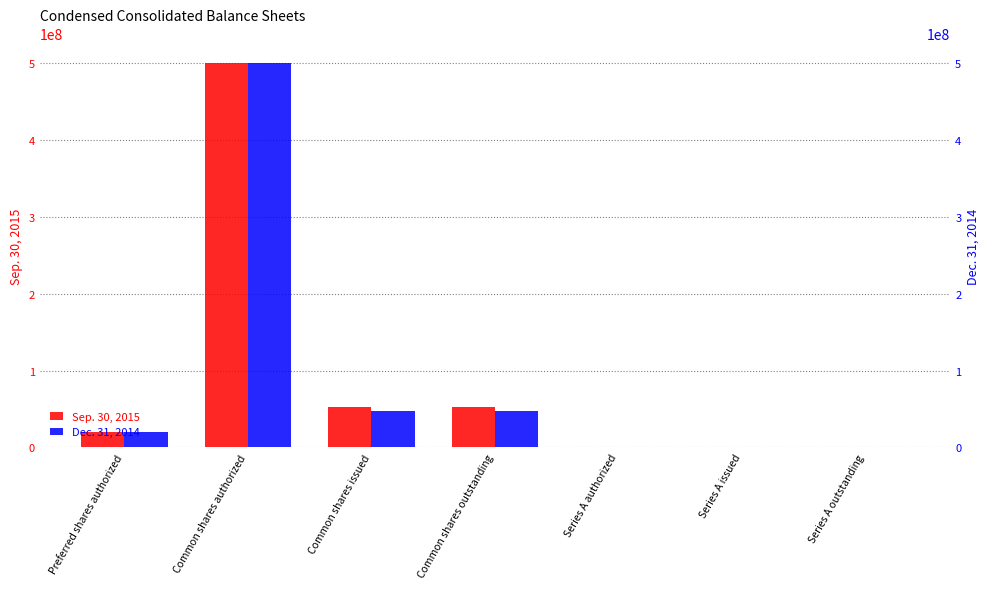

Which series has the largest range (max minus min)?

Dec. 31, 2014